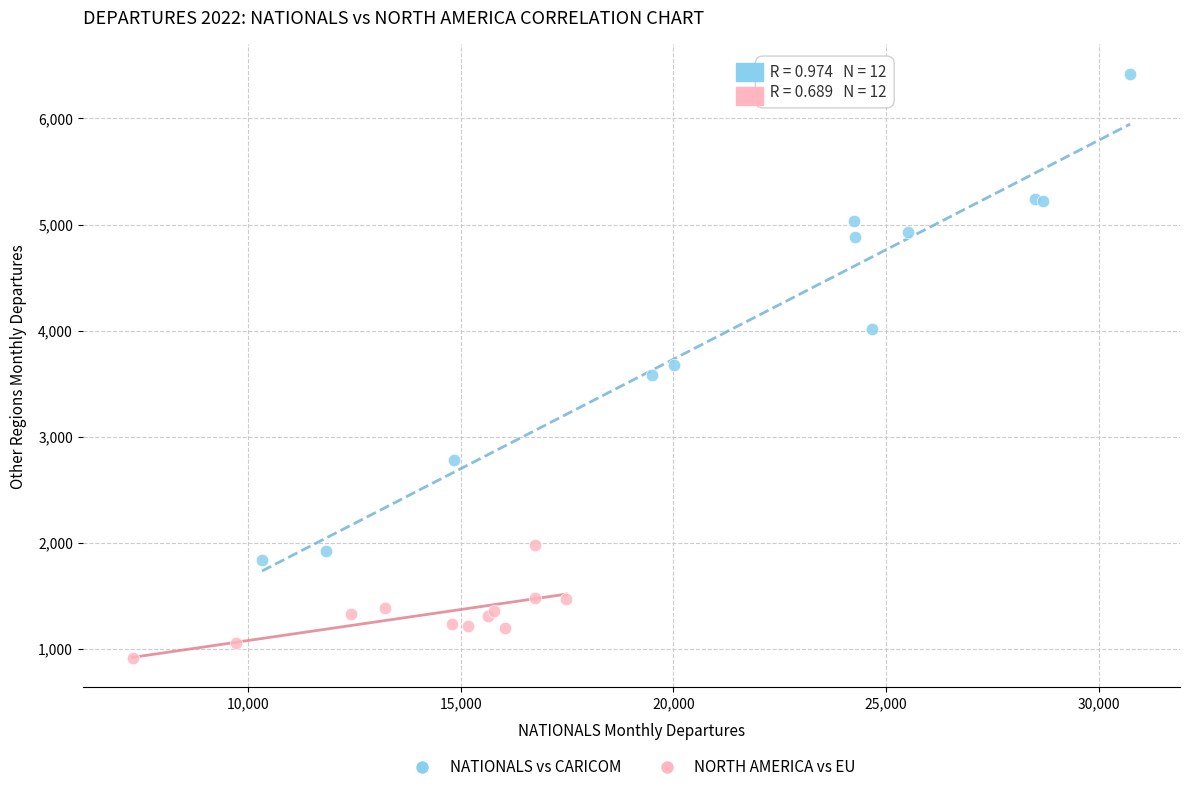

Which series contains the highest Y value?

NATIONALS vs CARICOM